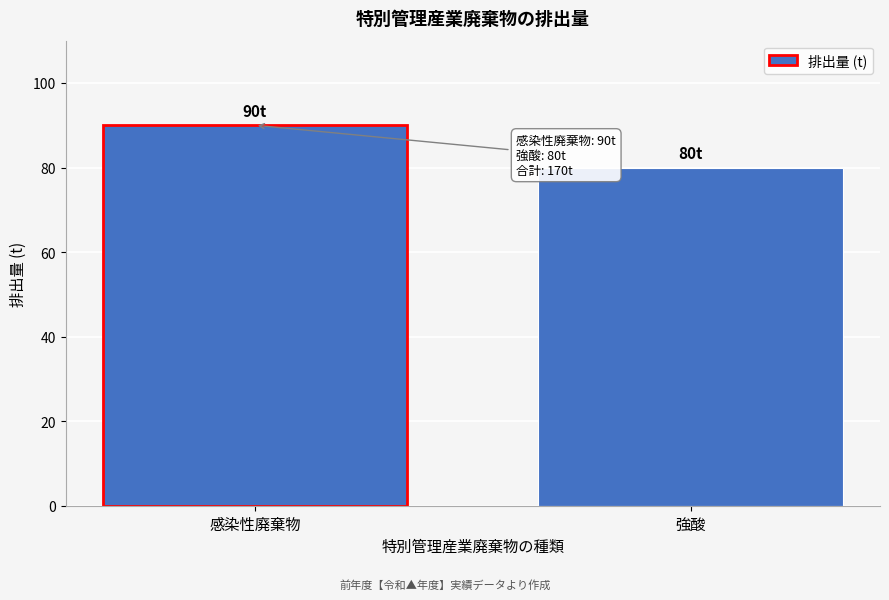

Reading left to right, list all the values displayed in this chart.

感染性廃棄物=90	強酸=80